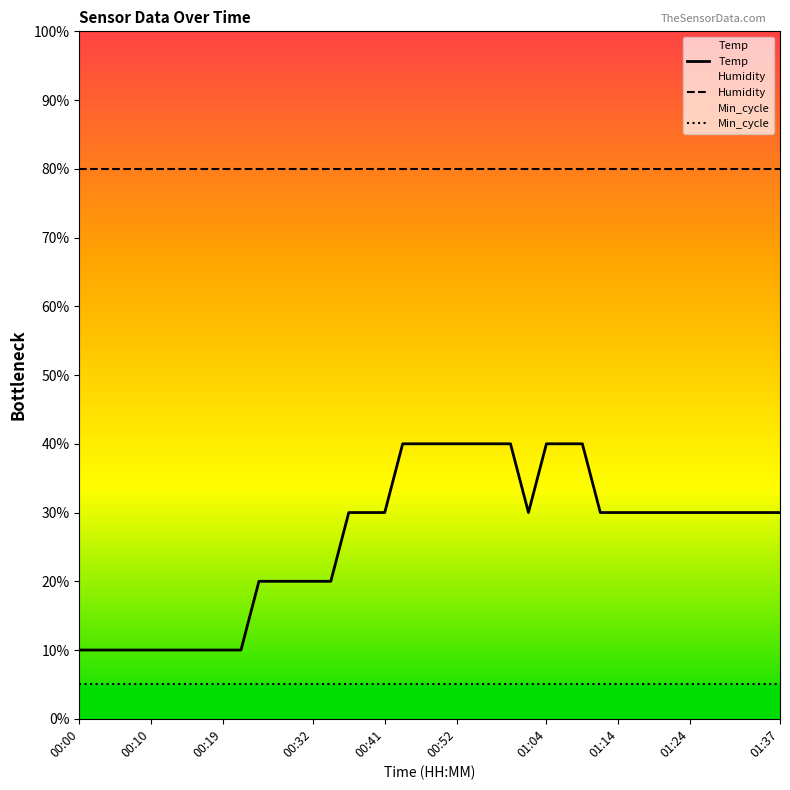

Reading left to right, extract all data points from this chart.

Temp: 10.0	10.0	10.0	10.0	10.0	10.0	10.0	10.0	10.0	10.0	20.0	20.0	20.0	20.0	20.0	30.0	30.0	30.0	40.0	40.0	40.0	40.0	40.0	40.0	40.0	30.0	40.0	40.0	40.0	30.0	30.0	30.0	30.0	30.0	30.0	30.0	30.0	30.0	30.0	30.0
Humidity: 79.9	79.9	79.9	79.9	79.9	79.9	79.9	79.9	79.9	79.9	79.9	79.9	79.9	79.9	79.9	79.9	79.9	79.9	79.9	79.9	79.9	79.9	79.9	79.9	79.9	79.9	79.9	79.9	79.9	79.9	79.9	79.9	79.9	79.9	79.9	79.9	79.9	79.9	79.9	79.9
Min_cycle: 5.0	5.0	5.0	5.0	5.0	5.0	5.0	5.0	5.0	5.0	5.0	5.0	5.0	5.0	5.0	5.0	5.0	5.0	5.0	5.0	5.0	5.0	5.0	5.0	5.0	5.0	5.0	5.0	5.0	5.0	5.0	5.0	5.0	5.0	5.0	5.0	5.0	5.0	5.0	5.0